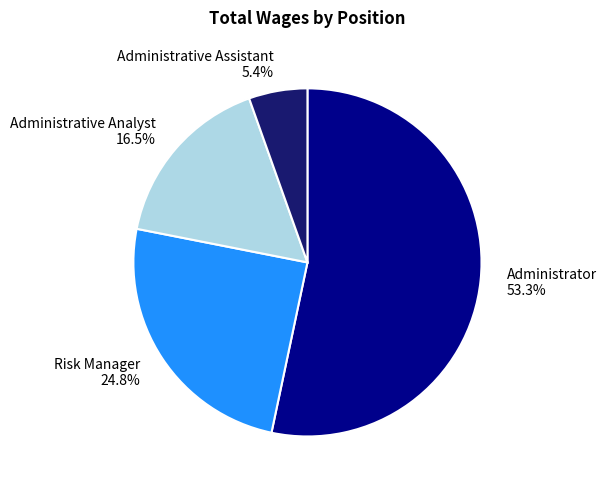

Which slice is the smallest?

Administrative Assistant